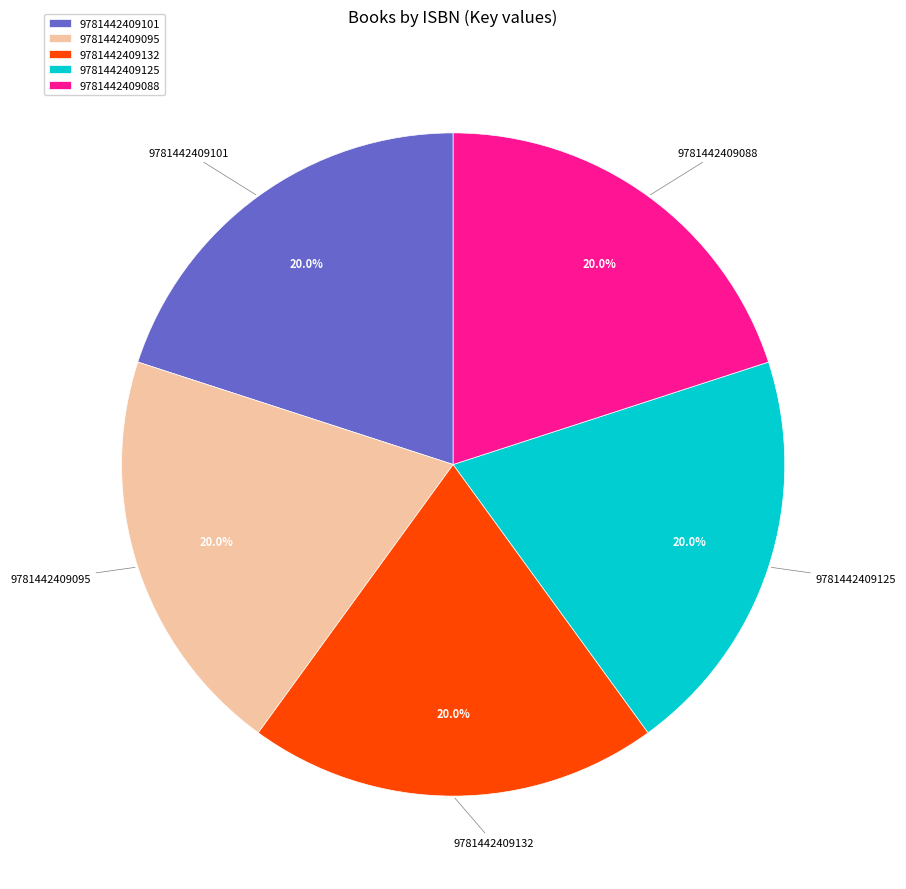

Do 9781442409132 and 9781442409125 together represent more than half of the pie?

No